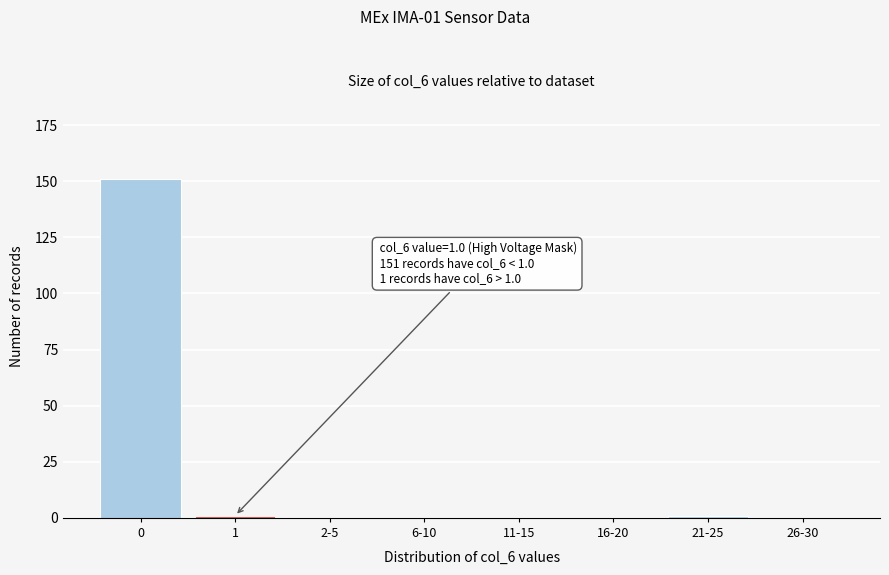

Reading left to right, list all the values displayed in this chart.

0=151	1=1	2-5=0	6-10=0	11-15=0	16-20=0	21-25=1	26-30=0